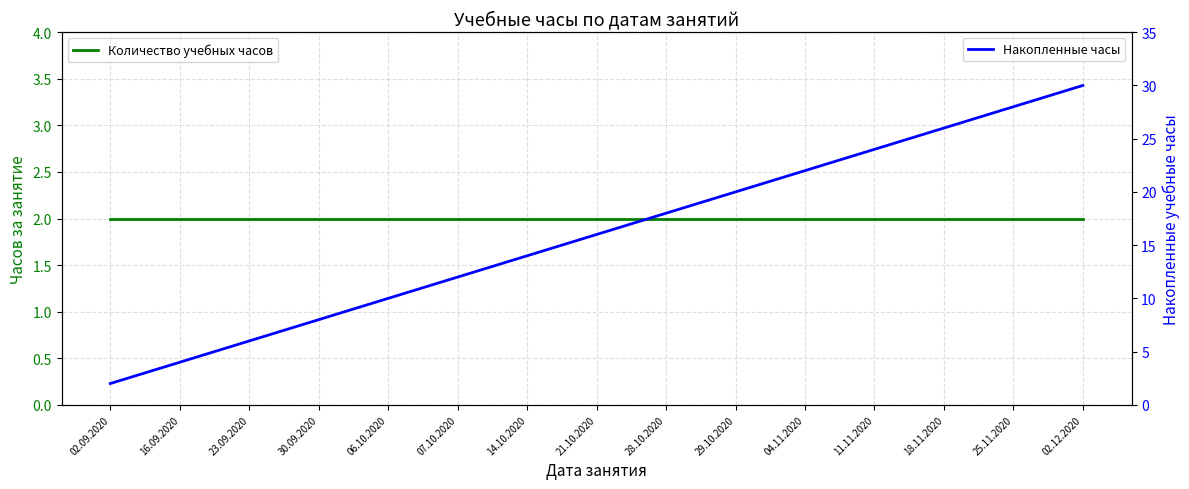

What is the minimum value for Накопленные часы?

2